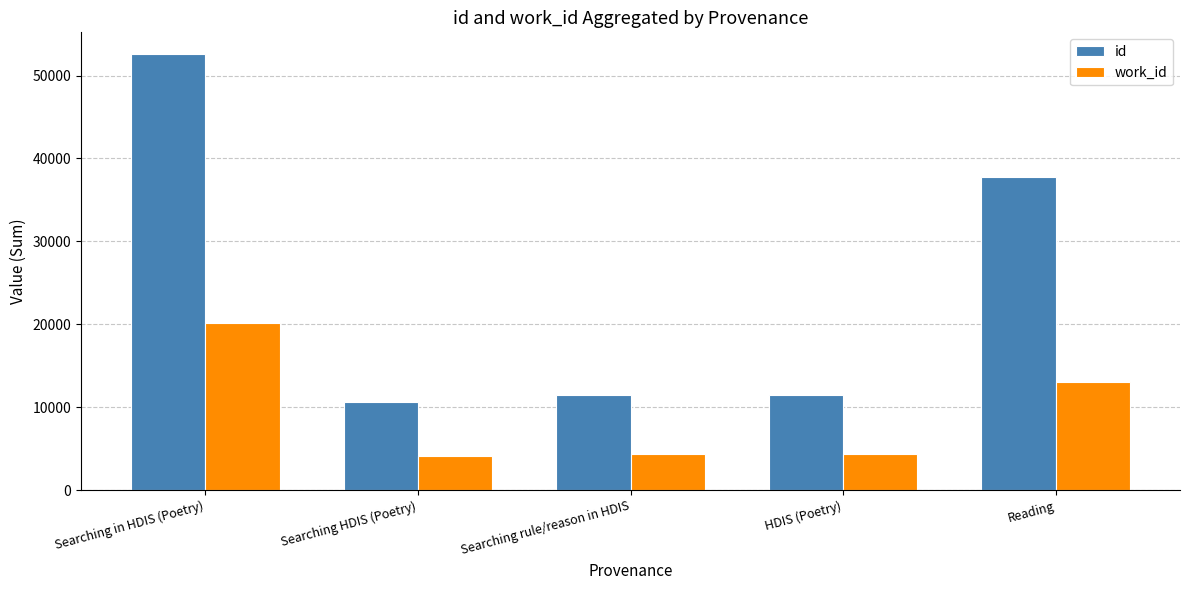

Which series has the widest spread of values?

id